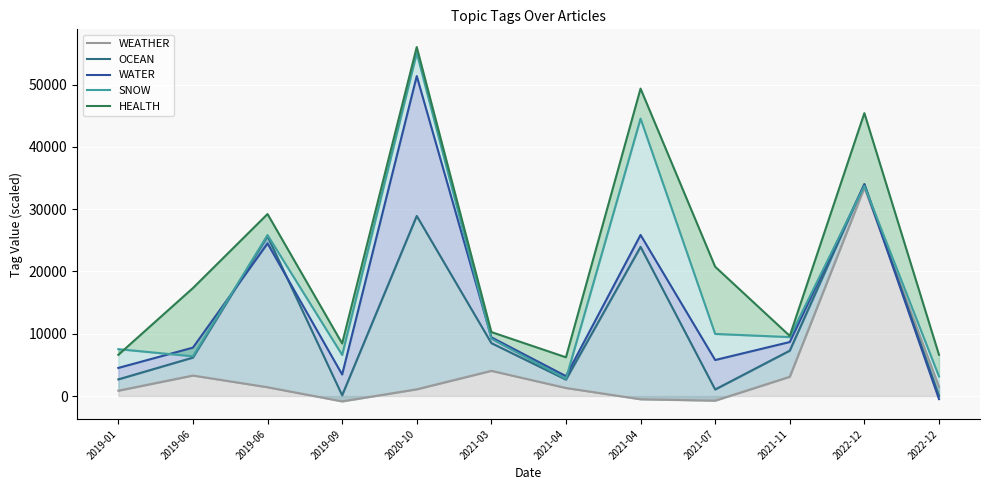

Which series changed the most between 2019-01 and 2022-12?

WATER